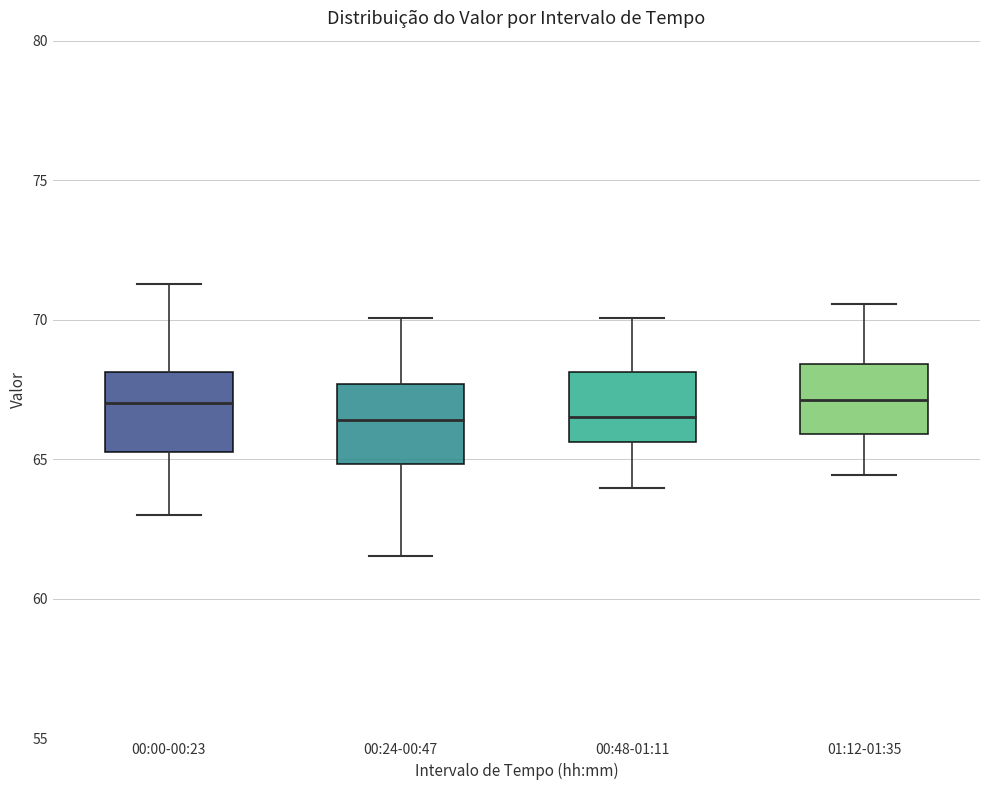

Reading left to right, read every box against the y-axis: the position of its median line, the range the box covers, and the ends of its whiskers. The values are not printed on the chart, so give them approximately, as read against the axis.

00:00-00:23: median 67.0, box 65.0 to 68.0, whiskers 63.0 to 71.5
00:24-00:47: median 66.5, box 65.0 to 67.5, whiskers 61.5 to 70.0
00:48-01:11: median 66.5, box 65.5 to 68.0, whiskers 64.0 to 70.0
01:12-01:35: median 67.0, box 66.0 to 68.5, whiskers 64.5 to 70.5